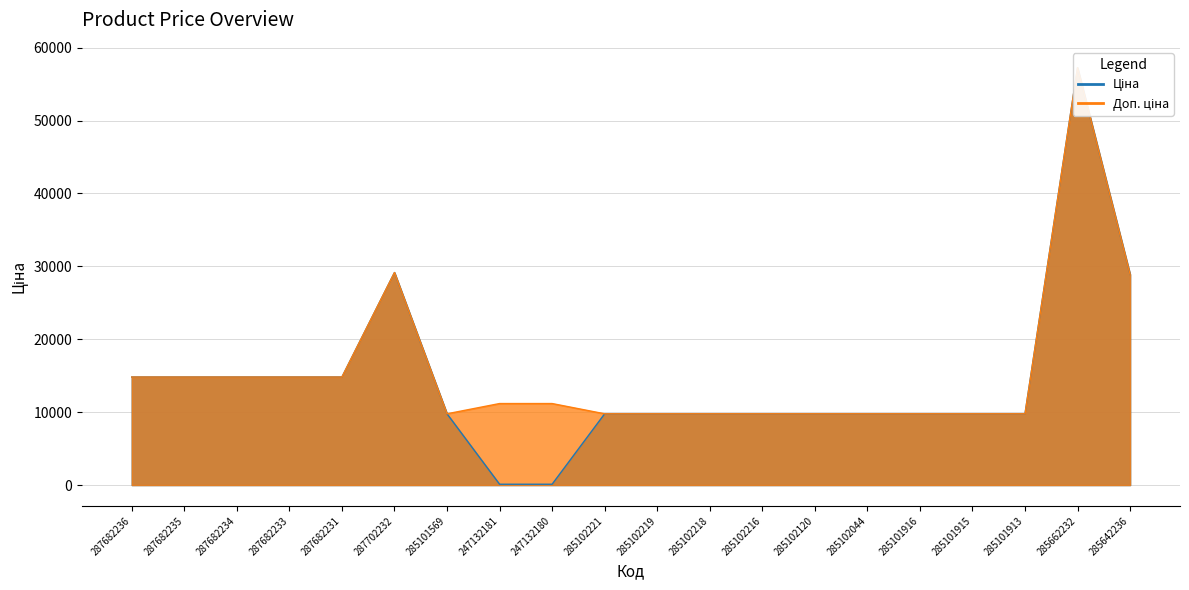

The value of Ціна at 287682235 is 26035.5. True or false?

False